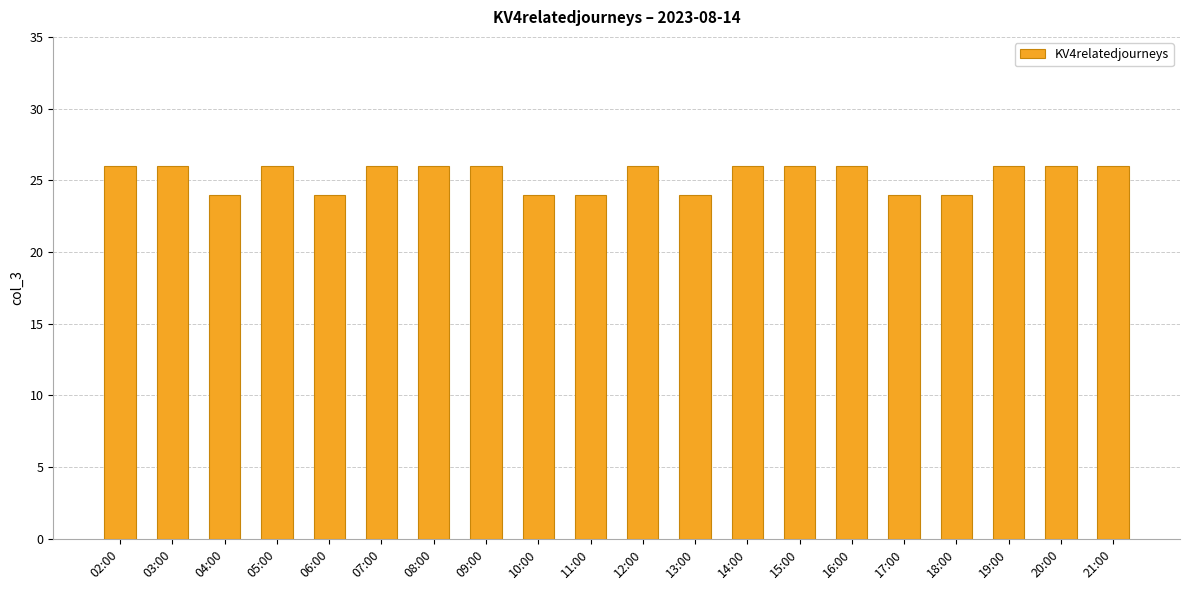

True or false: the data shows 44 at 20:00.

False